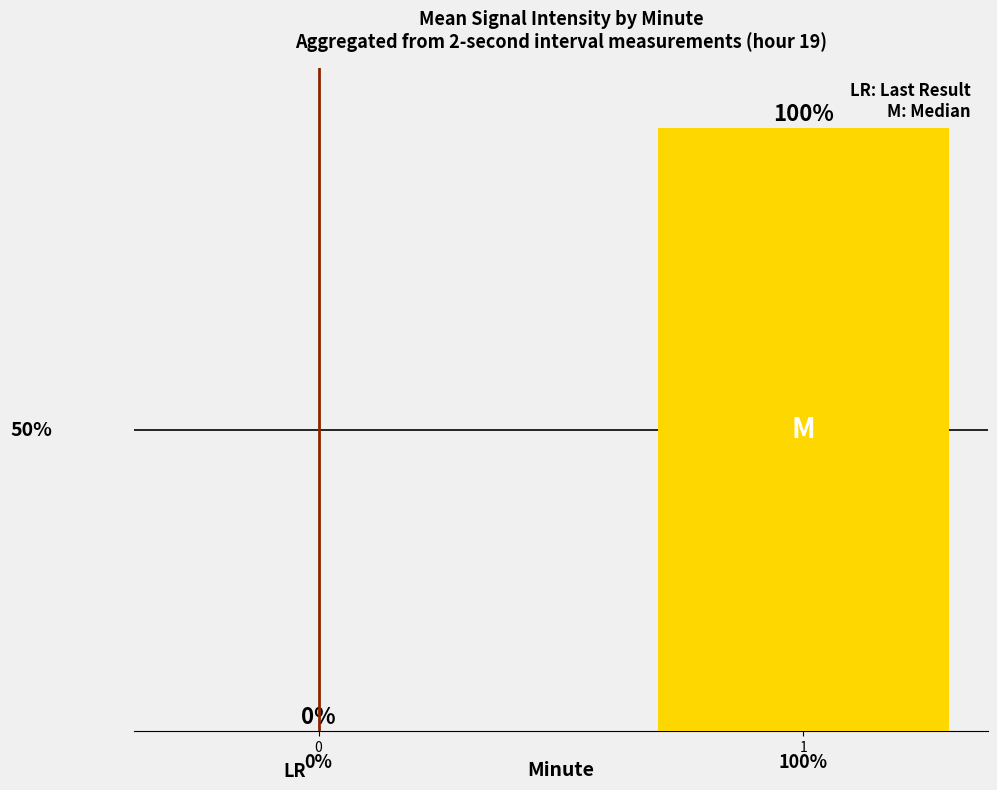

How many bars are there in total?

2